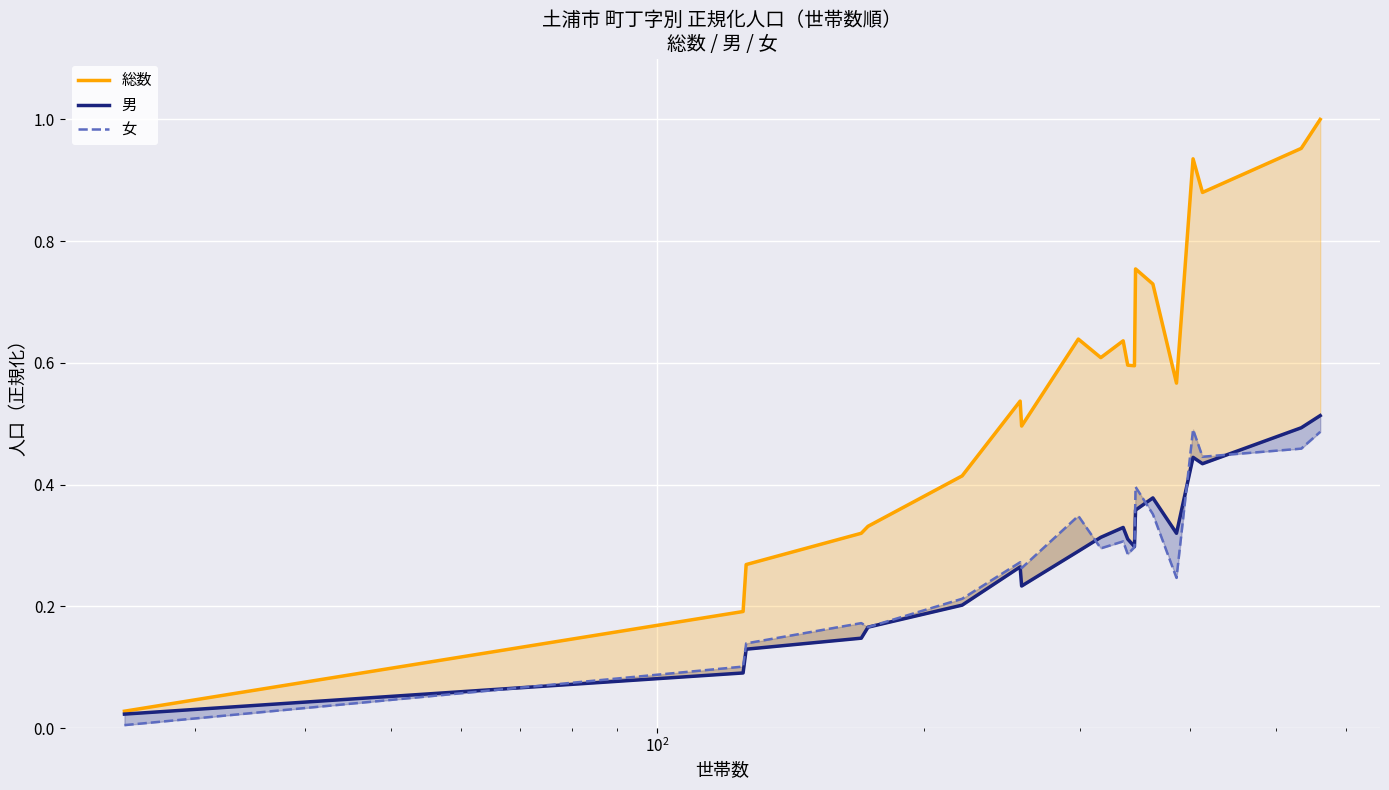

Reading left to right, transcribe all the data shown in this chart.

総数: 0.0	0.2	0.3	0.3	0.3	0.4	0.5	0.5	0.6	0.6	0.6	0.6	0.6	0.8	0.7	0.6	0.9	0.9	1.0	1.0
男: 0.0	0.1	0.1	0.1	0.2	0.2	0.3	0.2	0.3	0.3	0.3	0.3	0.3	0.4	0.4	0.3	0.4	0.4	0.5	0.5
女: 0.0	0.1	0.1	0.2	0.2	0.2	0.3	0.3	0.3	0.3	0.3	0.3	0.3	0.4	0.4	0.2	0.5	0.4	0.5	0.5